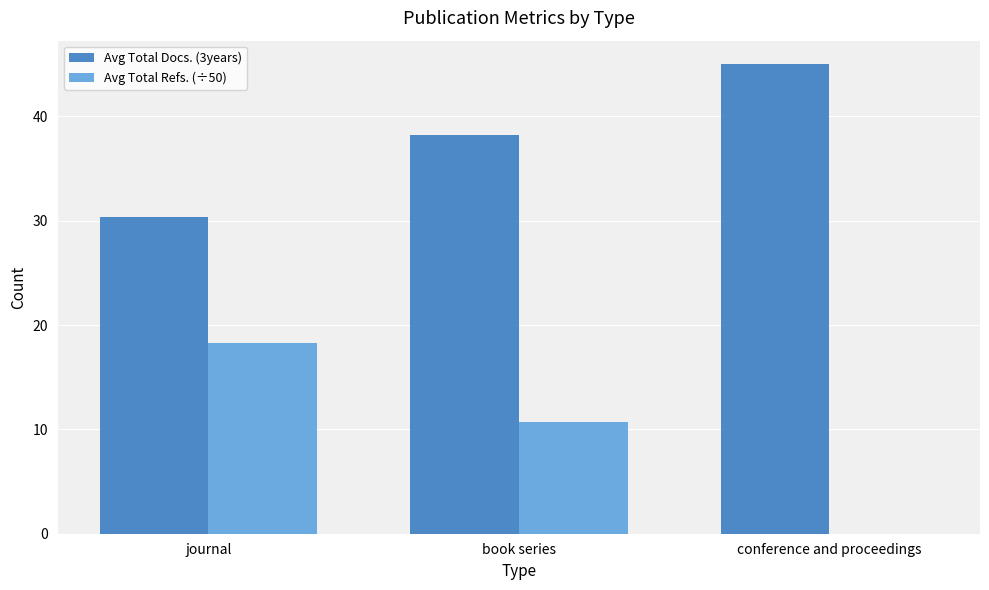

True or false: Avg Total Refs. (÷50) has a value of 7.9 at conference and proceedings.

False